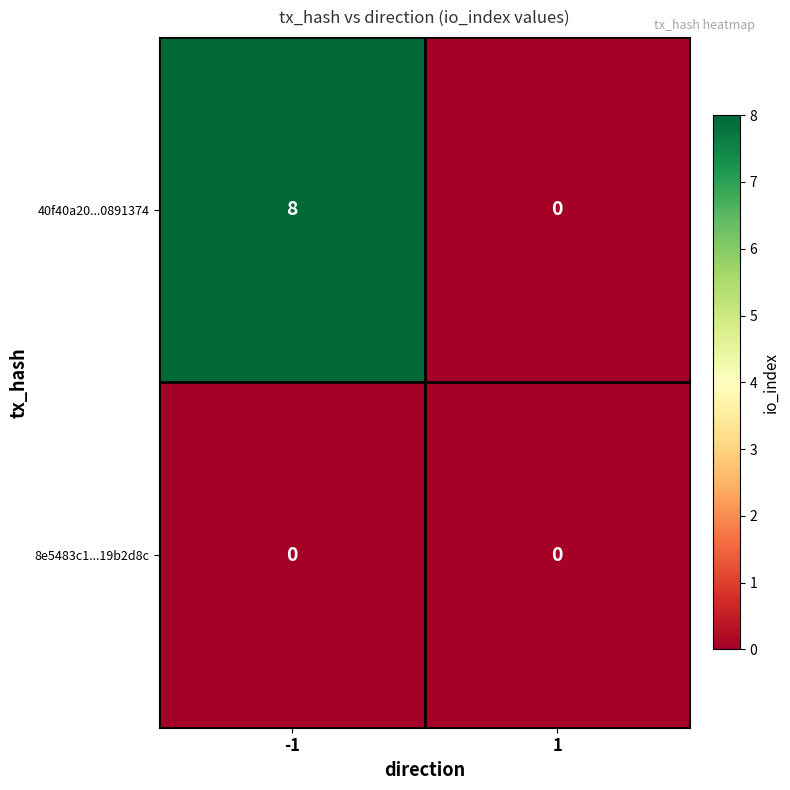

At how many categories does at least one series exceed 2?

1